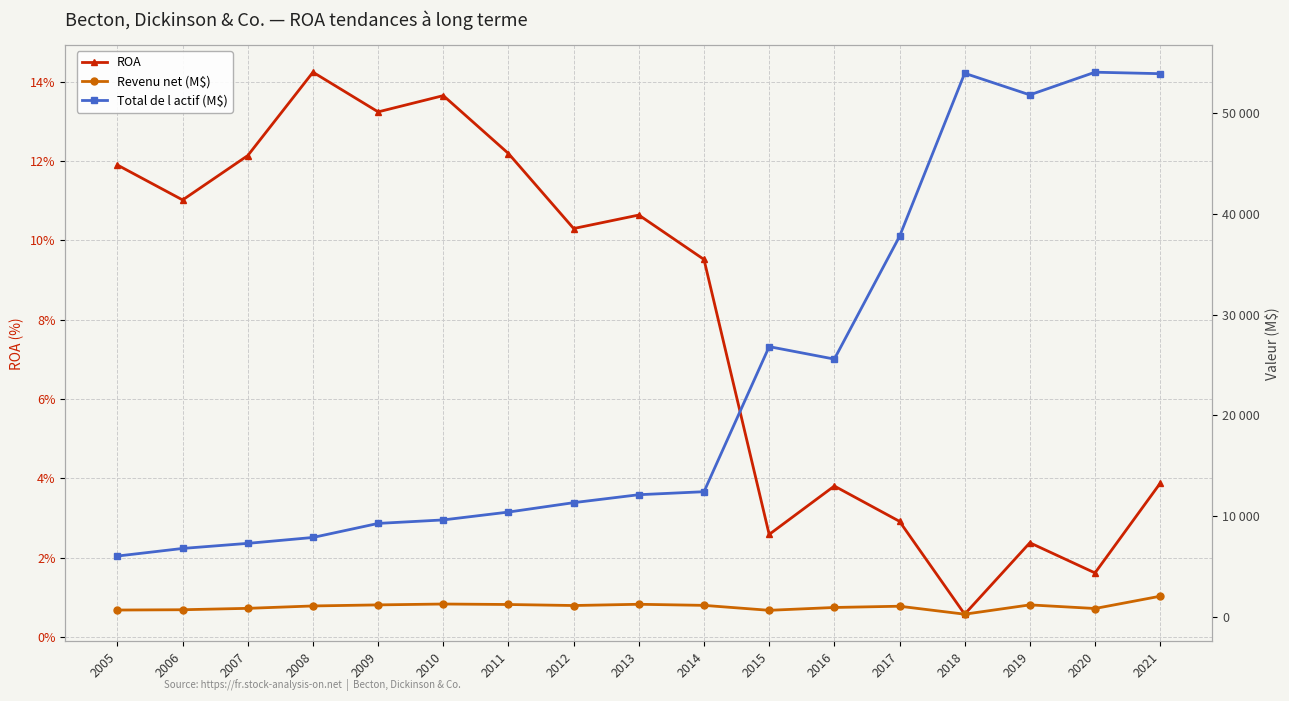

Which has a higher value, 2018 or 2020?

2020